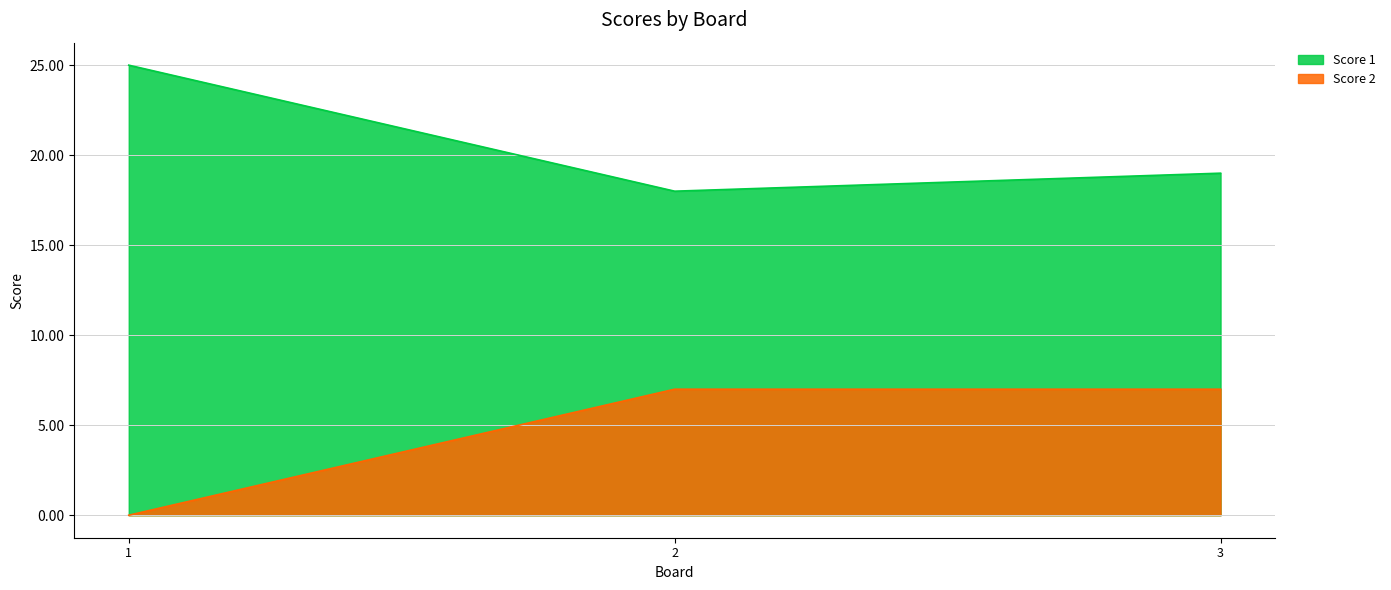

What are all the series names shown in the legend?

Score 1, Score 2